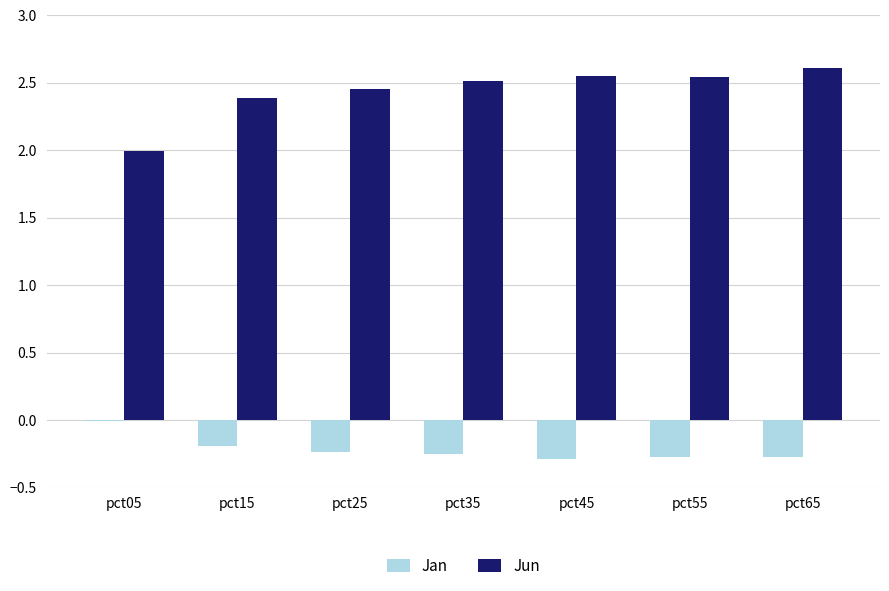

What is the maximum value for Jun?

2.6